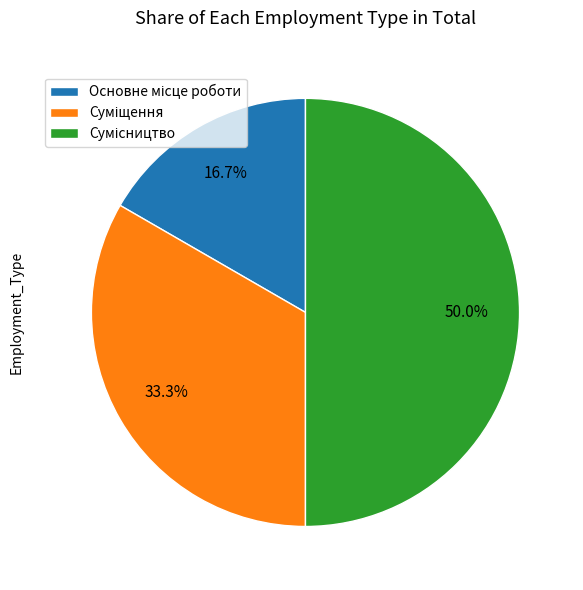

To the nearest percent, what portion does Суміщення represent?

33%